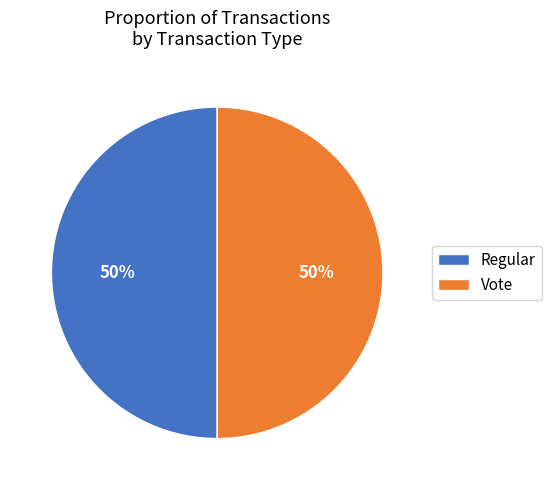

Do Regular and Vote together represent more than half of the pie?

Yes